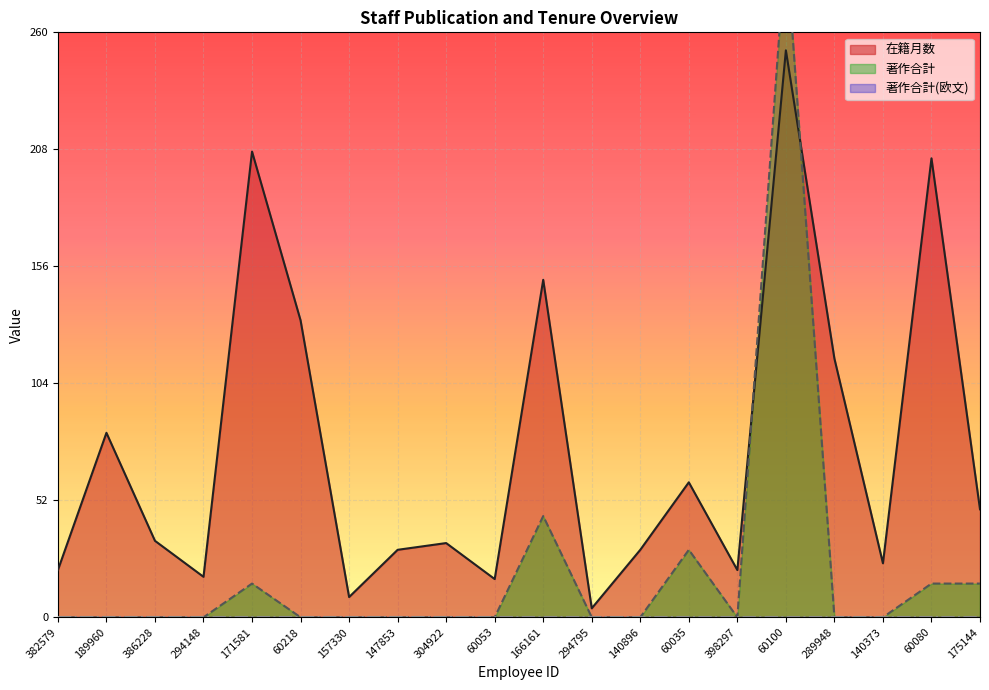

True or false: 著作合計 has more than 0 interior local peaks.

True